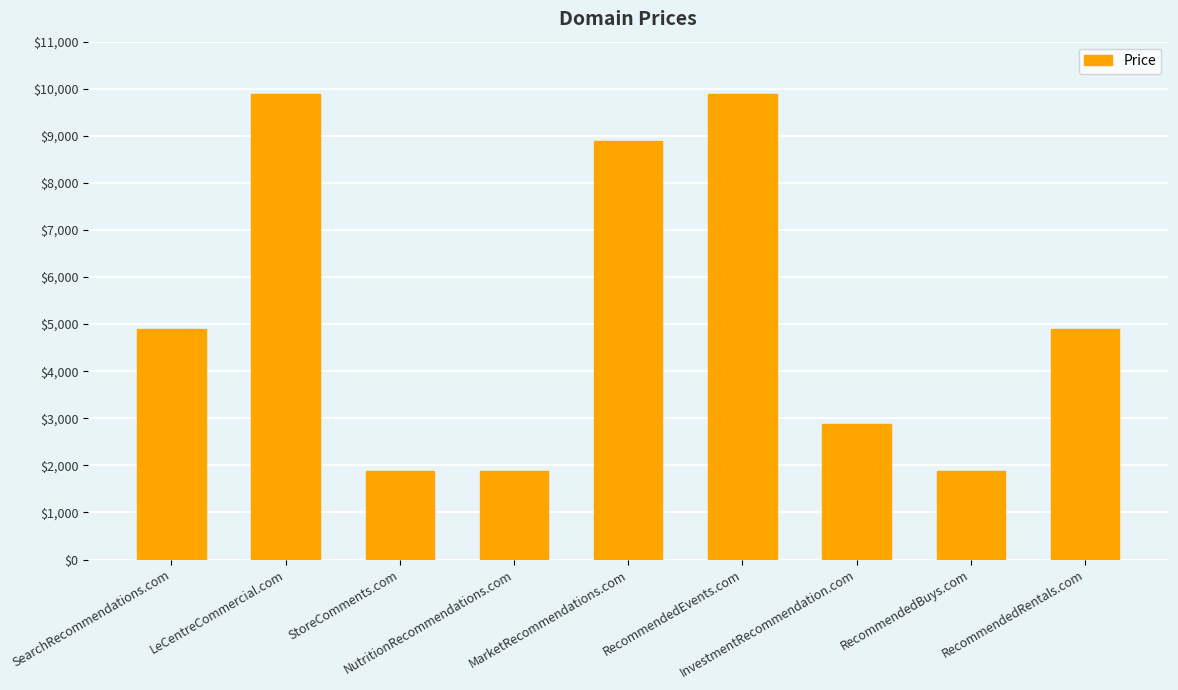

Count the number of data series in this chart.

1